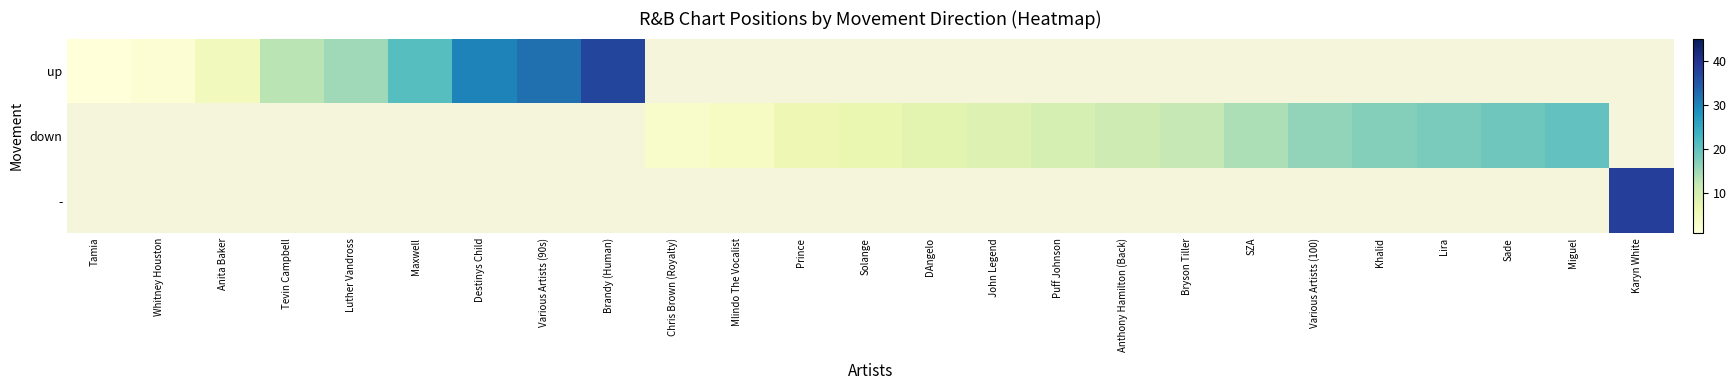

Which series has the largest range (max minus min)?

up